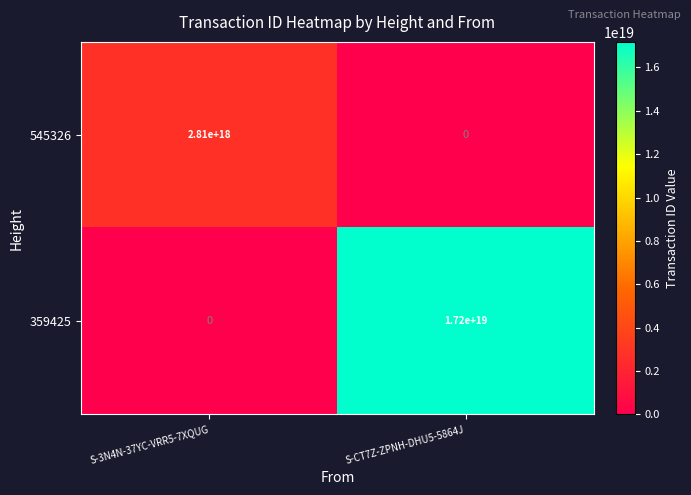

Is the value of 359425 at S-CT7Z-ZPNH-DHU5-5864J greater than the value of 545326 at S-3N4N-37YC-VRR5-7XQUG?

Yes